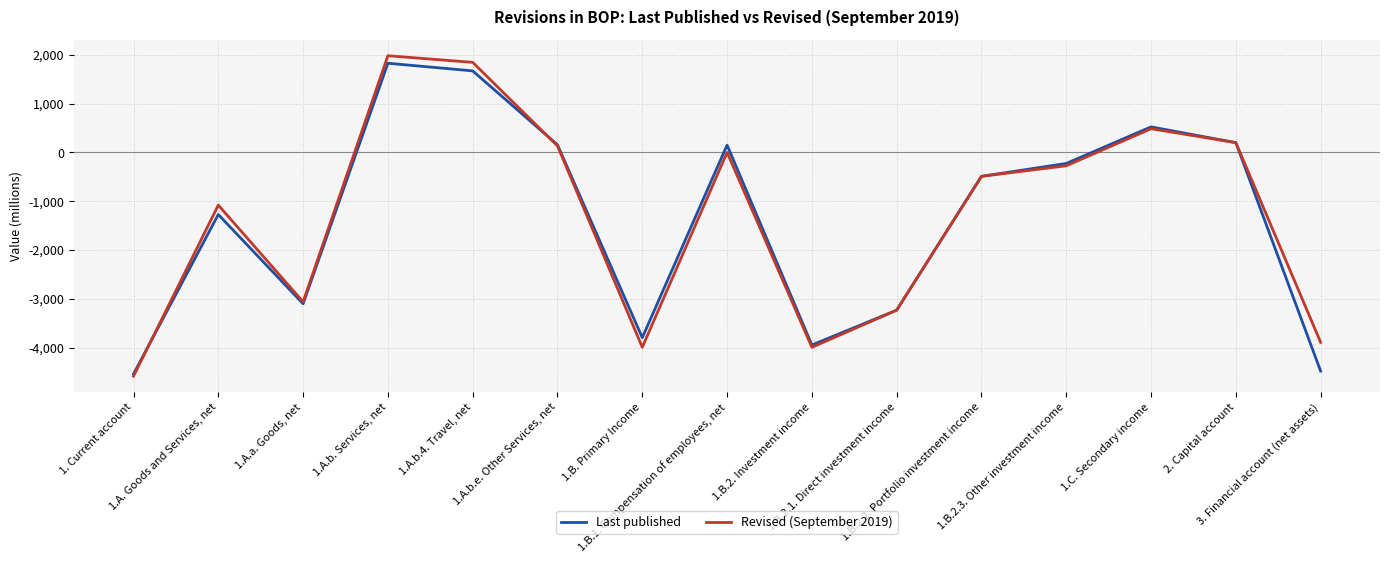

Between 1.B.2.3. Other investment income and 2. Capital account, which series saw the biggest shift?

Revised (September 2019)